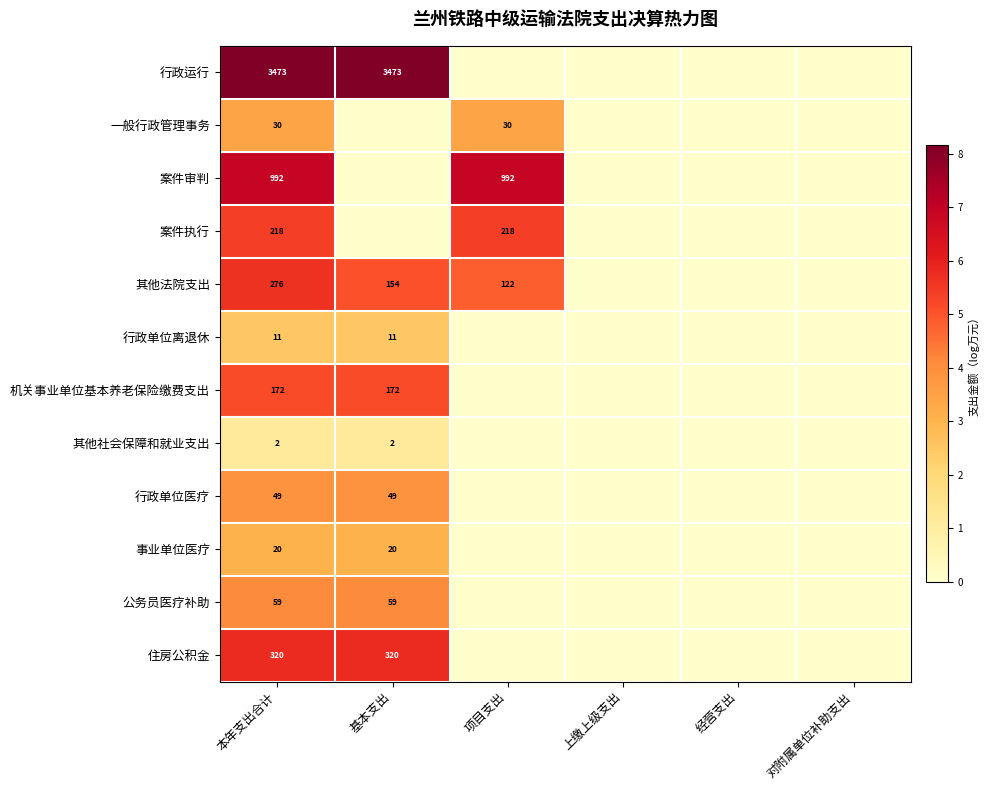

The value of 事业单位医疗 at 基本支出 is 32. True or false?

False